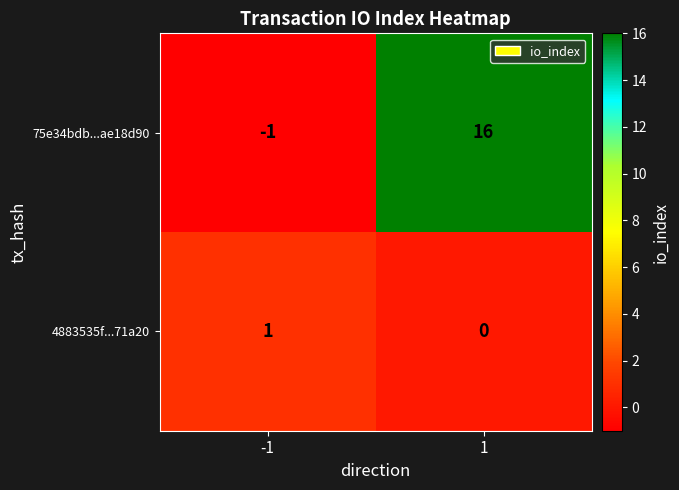

List the series in order of their overall mean, lowest first.

4883535f...71a20, 75e34bdb...ae18d90